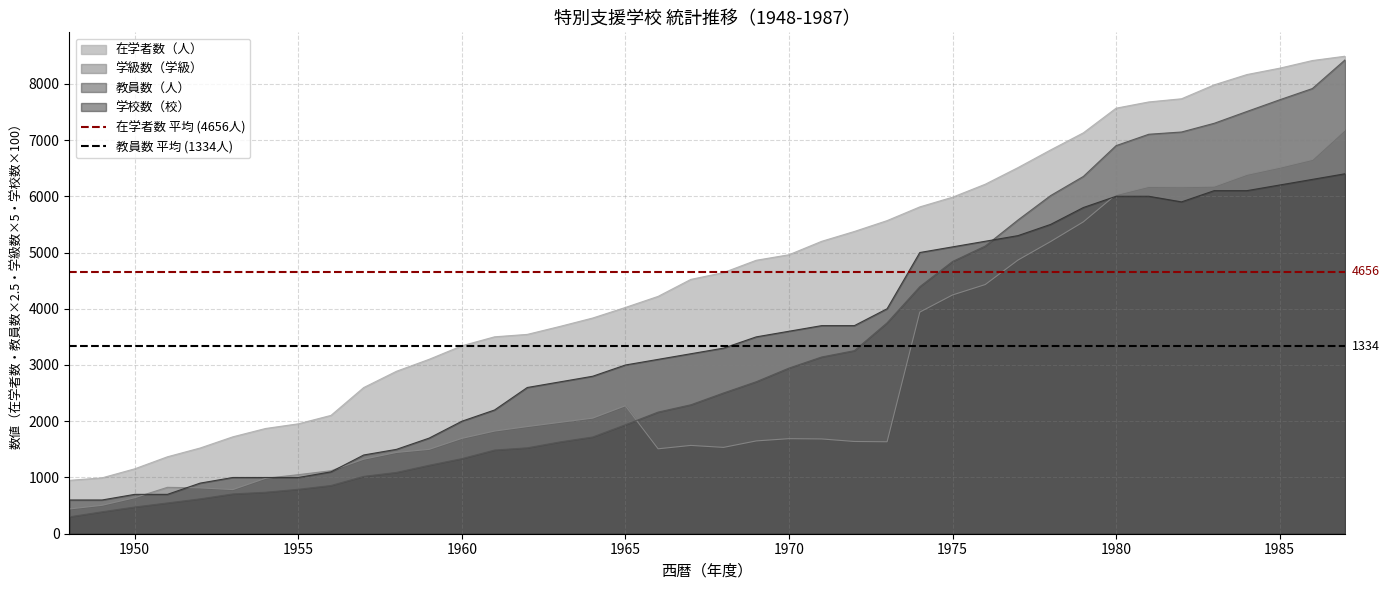

True or false: 学校数（校） and 在学者数（人） intersect in this chart.

False